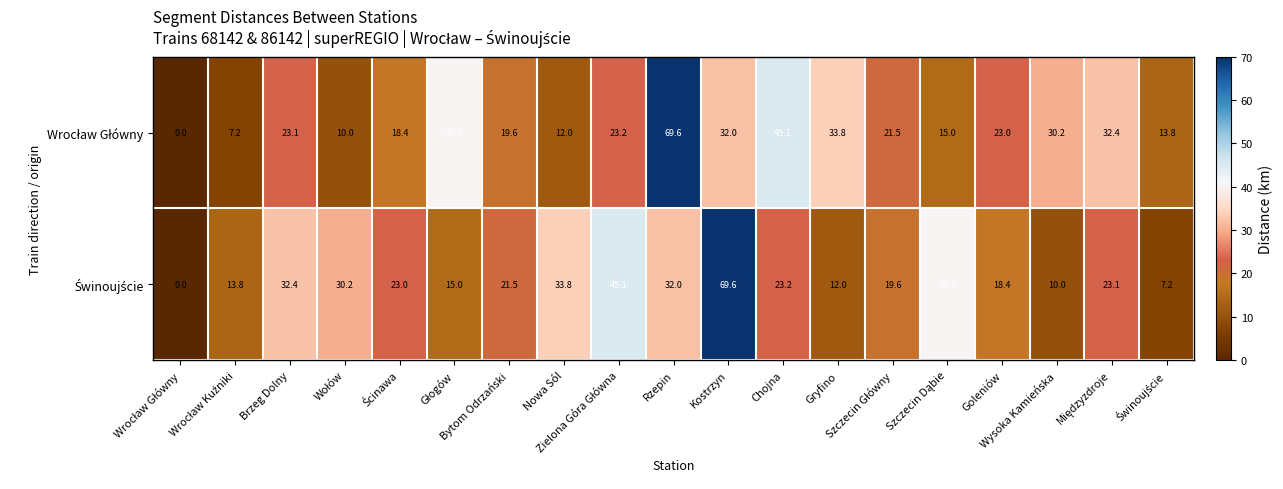

At how many categories does at least one series exceed 19?

16